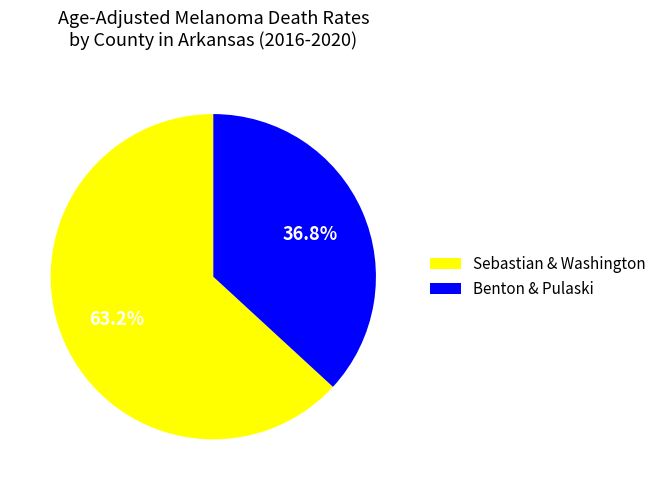

How many slices are in this pie chart?

2